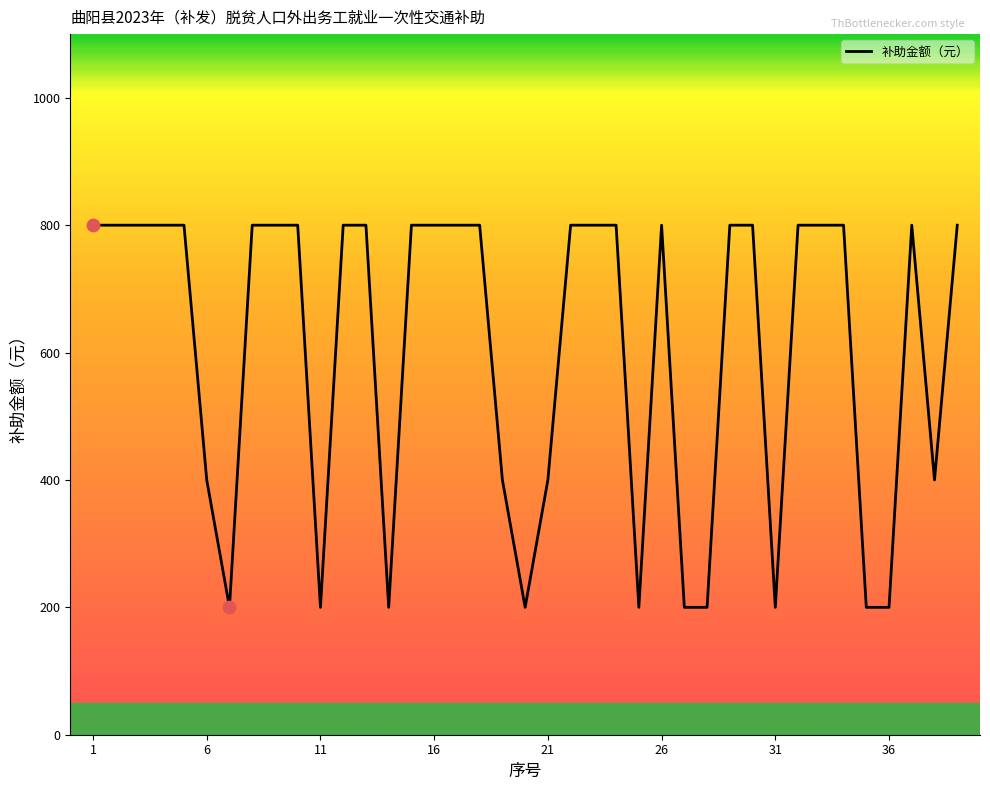

What is the difference between the maximum and minimum values?

600